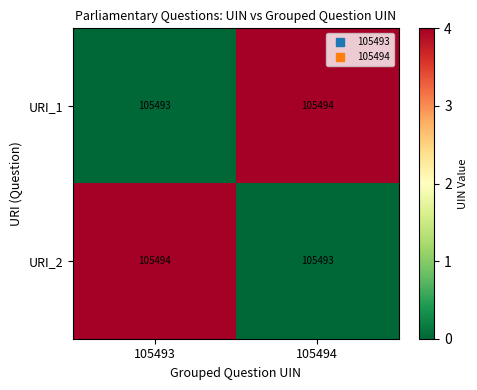

What is the average value of the URI_1 series?

105494